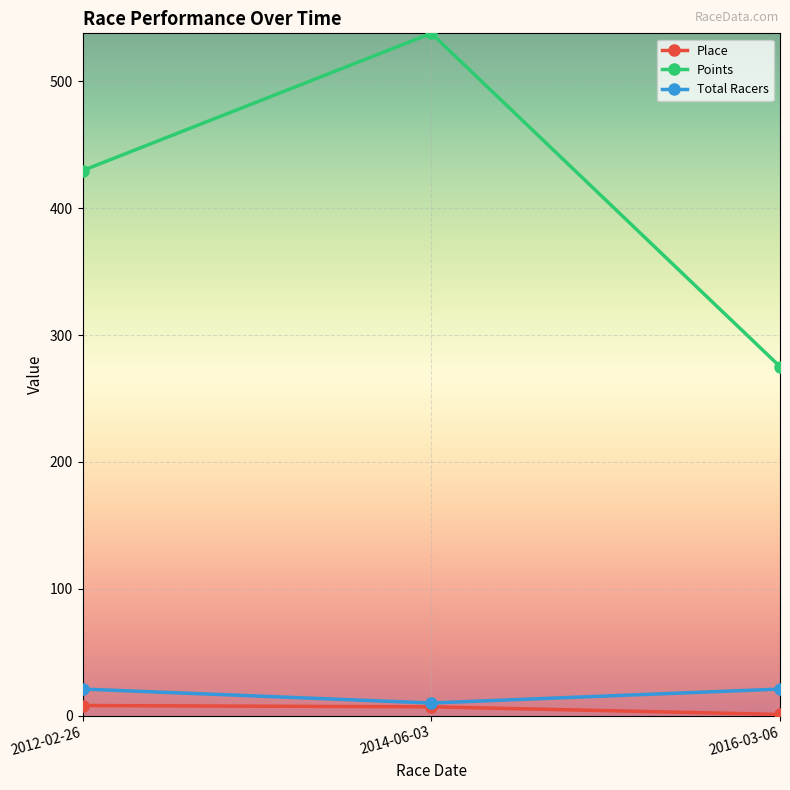

Is the value of Place at 2012-02-26 greater than the value of Points at 2016-03-06?

No